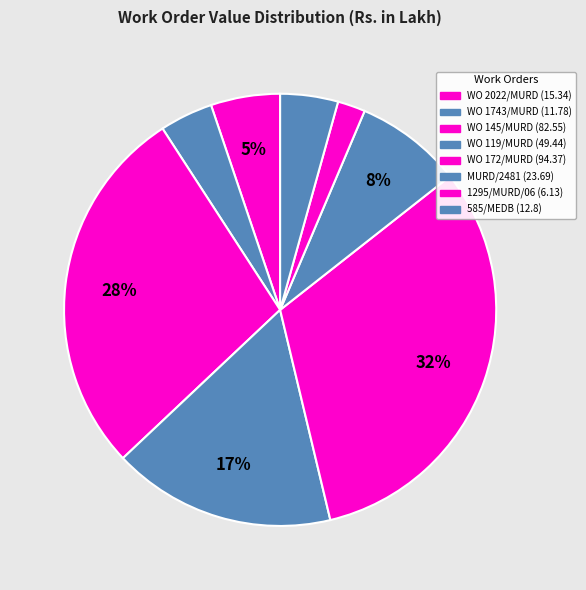

How many slices are in this pie chart?

8